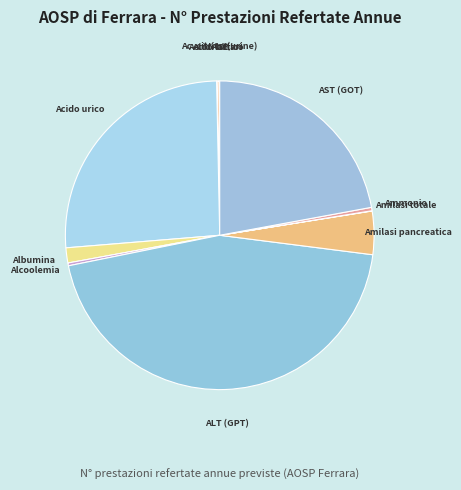

Count the number of slices in the pie.

12